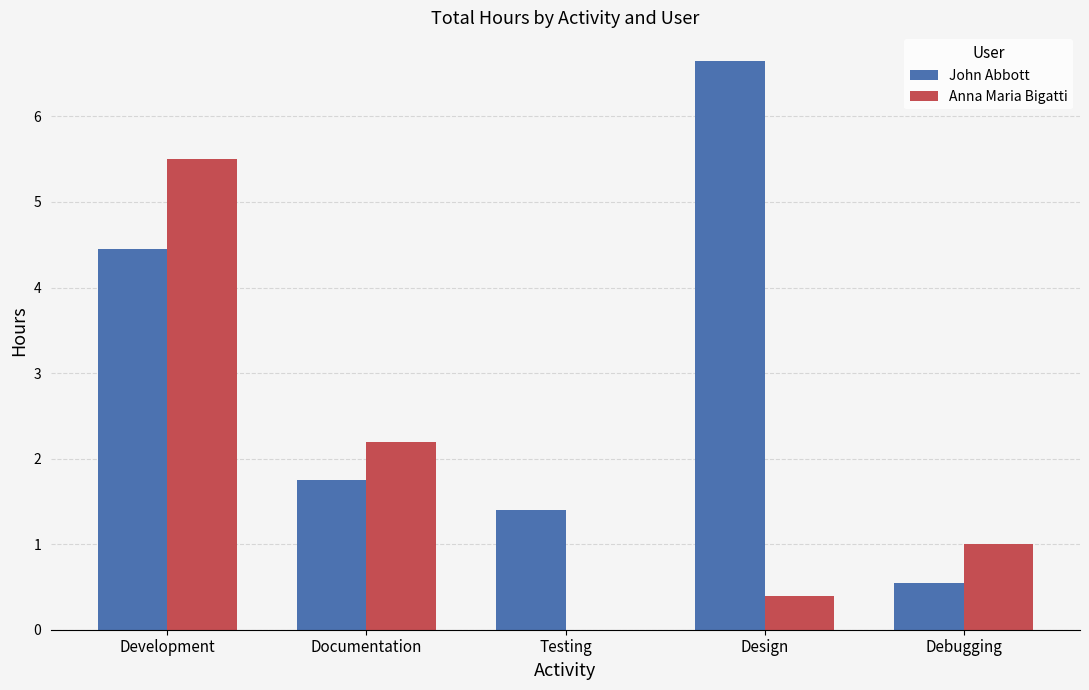

What is the greatest value displayed?

6.7